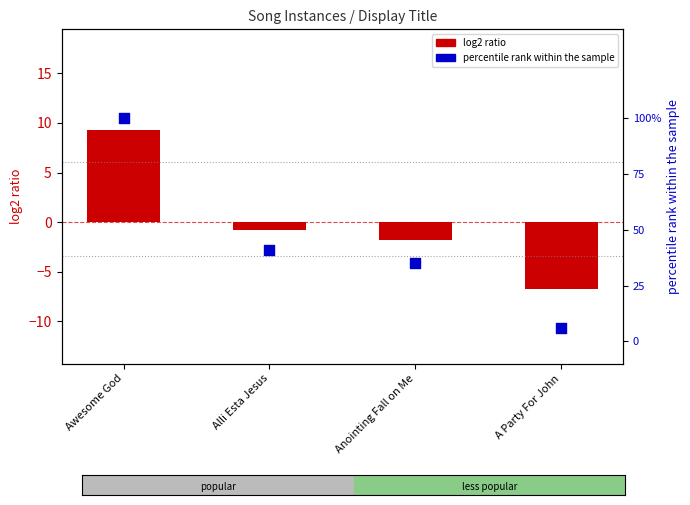

What is the total value across all series at A Party For John?

-6.7